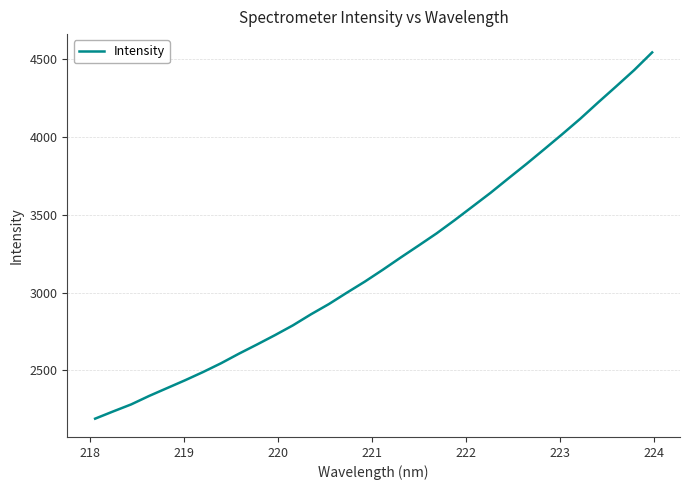

What is the difference between the second highest and second lowest values?

2192.0